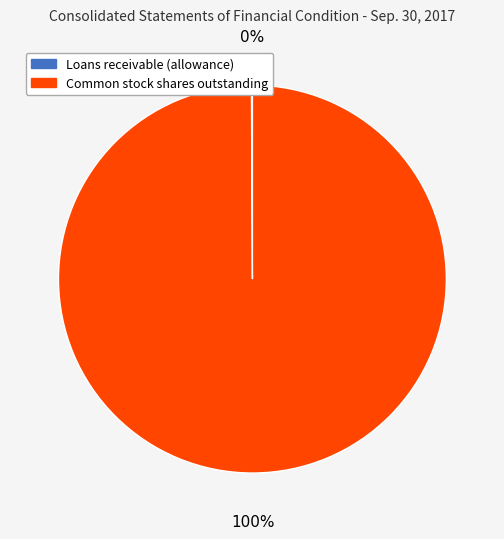

To the nearest percent, what is the difference between the largest and smallest slice percentages?

100%